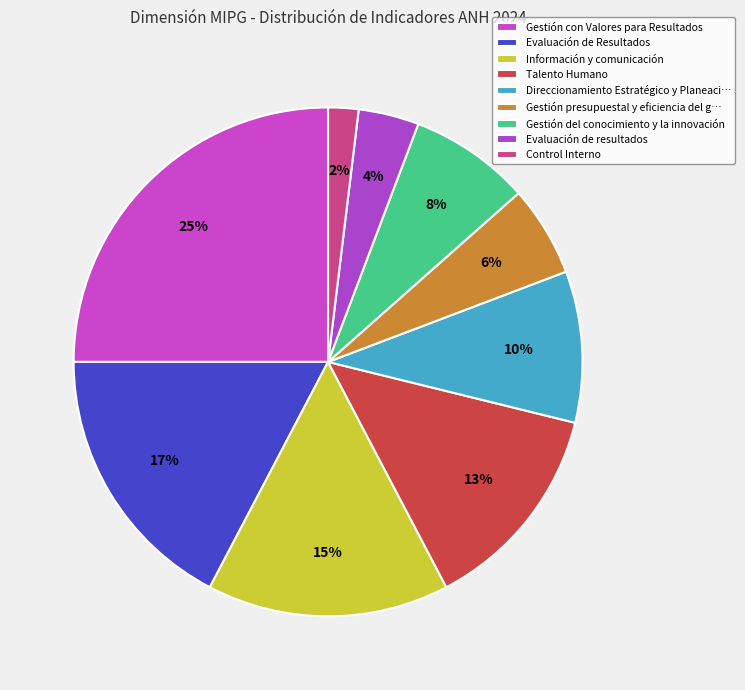

How many segments does this pie chart have?

9